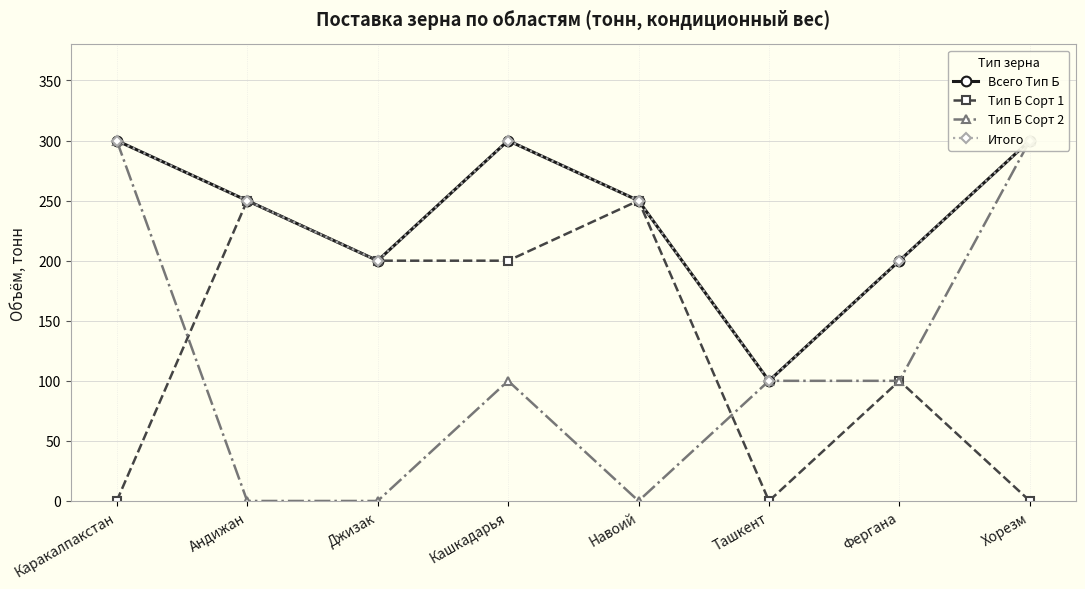

Reading right to left, extract all data points from this chart.

Всего Тип Б: 300	200	100	250	300	200	250	300
Тип Б Сорт 1: 0	100	0	250	200	200	250	0
Тип Б Сорт 2: 300	100	100	0	100	0	0	300
Итого: 300	200	100	250	300	200	250	300